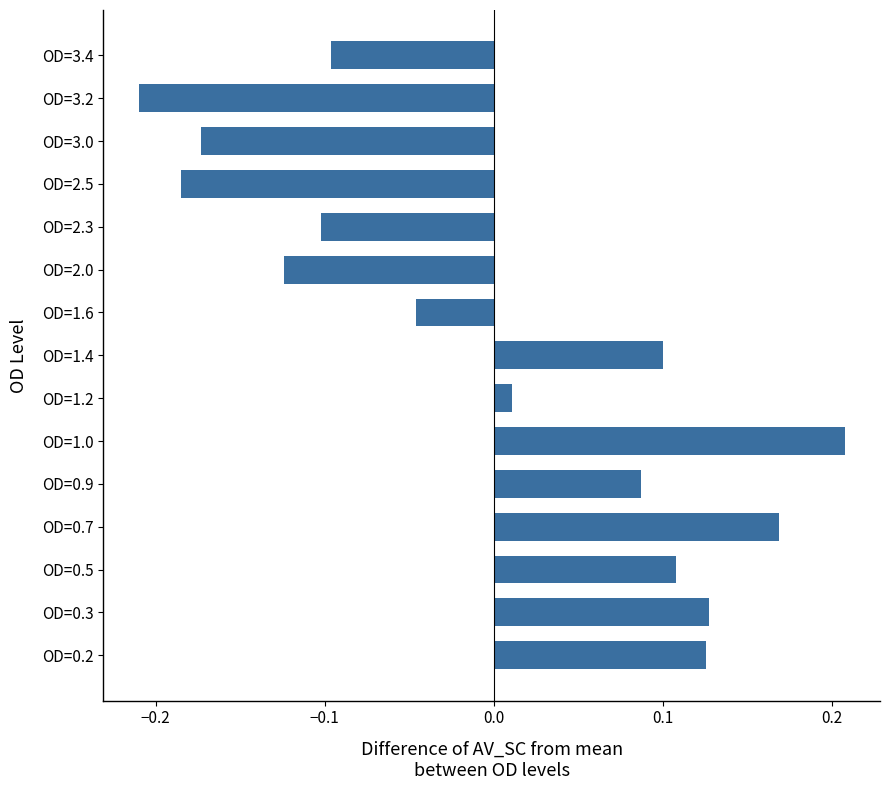

Where is the data nearest to the value 0?

OD=1.2